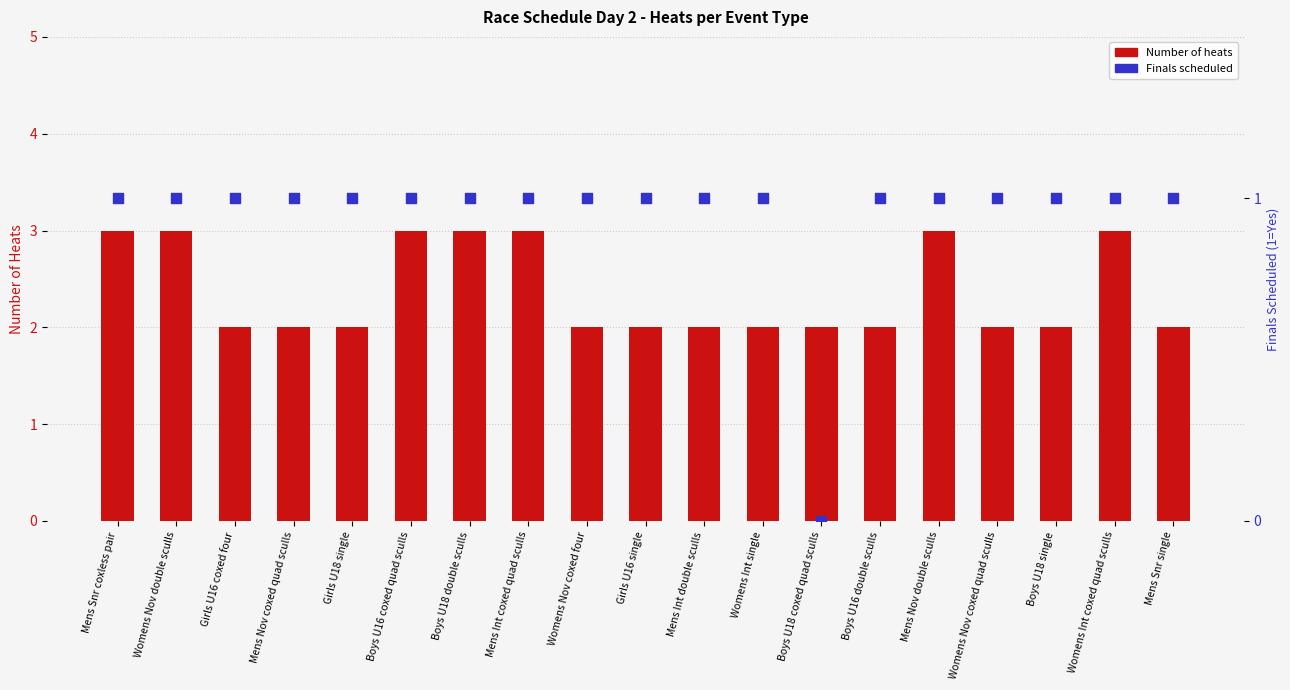

Which series contains the lowest Y value?

Finals scheduled